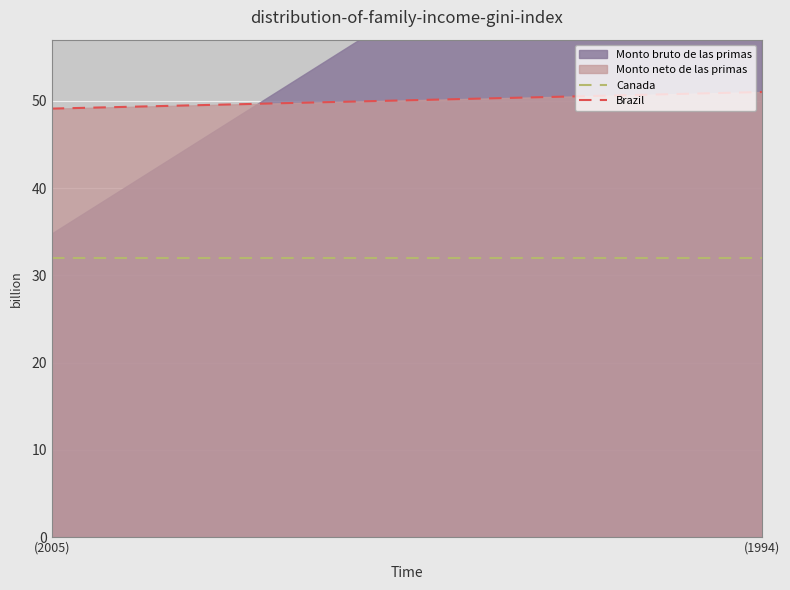

True or false: Canada and Brazil cross at least once.

False